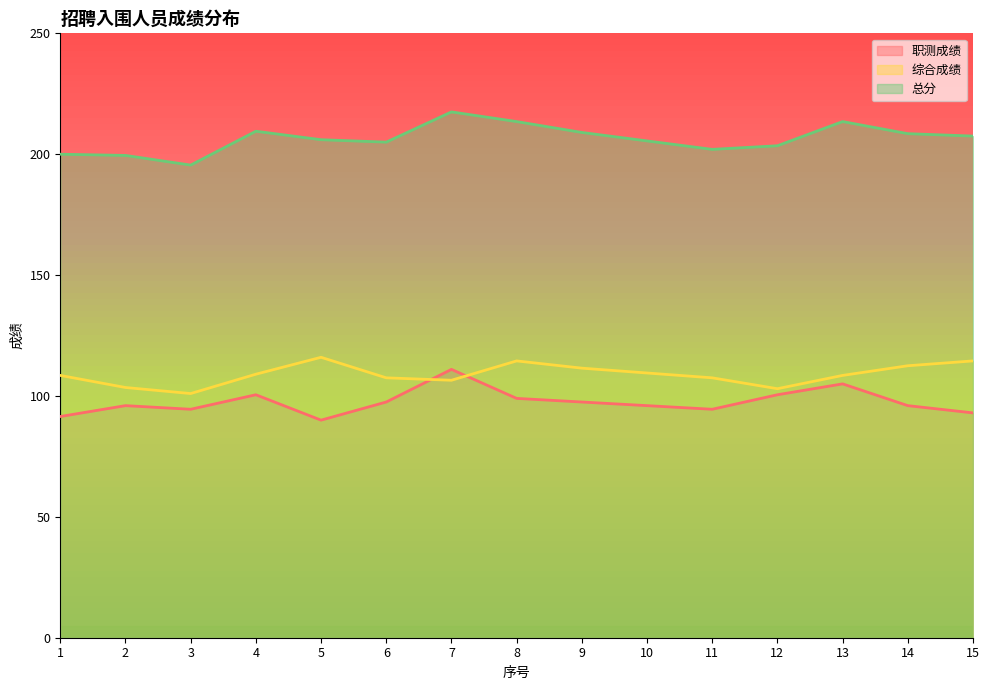

Where does the 职测成绩 series first go above 96?

4